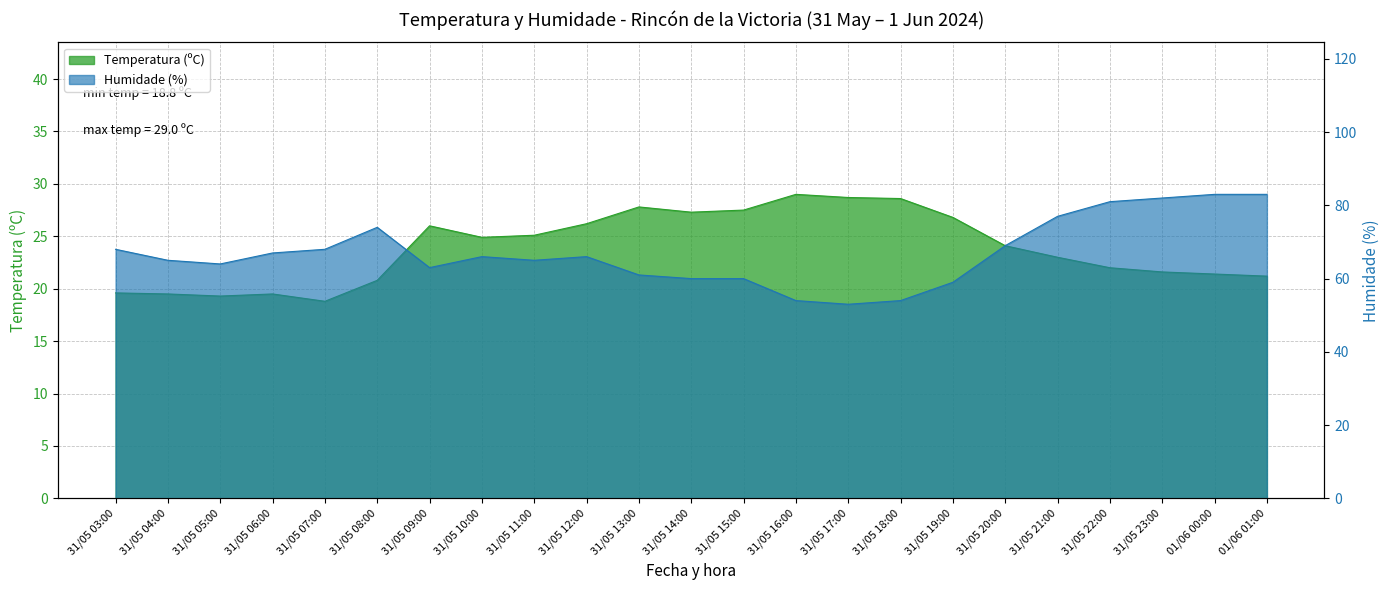

Reading left to right, what are all the values shown in this chart?

Temperatura (ºC): 31/05 03:00=19.6	31/05 04:00=19.5	31/05 05:00=19.3	31/05 06:00=19.5	31/05 07:00=18.8	31/05 08:00=20.8	31/05 09:00=26.0	31/05 10:00=24.9	31/05 11:00=25.1	31/05 12:00=26.2	31/05 13:00=27.8	31/05 14:00=27.3	31/05 15:00=27.5	31/05 16:00=29.0	31/05 17:00=28.7	31/05 18:00=28.6	31/05 19:00=26.8	31/05 20:00=24.1	31/05 21:00=23.0	31/05 22:00=22.0	31/05 23:00=21.6	01/06 00:00=21.4	01/06 01:00=21.2
Humidade (%): 31/05 03:00=68.0	31/05 04:00=65.0	31/05 05:00=64.0	31/05 06:00=67.0	31/05 07:00=68.0	31/05 08:00=74.0	31/05 09:00=63.0	31/05 10:00=66.0	31/05 11:00=65.0	31/05 12:00=66.0	31/05 13:00=61.0	31/05 14:00=60.0	31/05 15:00=60.0	31/05 16:00=54.0	31/05 17:00=53.0	31/05 18:00=54.0	31/05 19:00=59.0	31/05 20:00=69.0	31/05 21:00=77.0	31/05 22:00=81.0	31/05 23:00=82.0	01/06 00:00=83.0	01/06 01:00=83.0